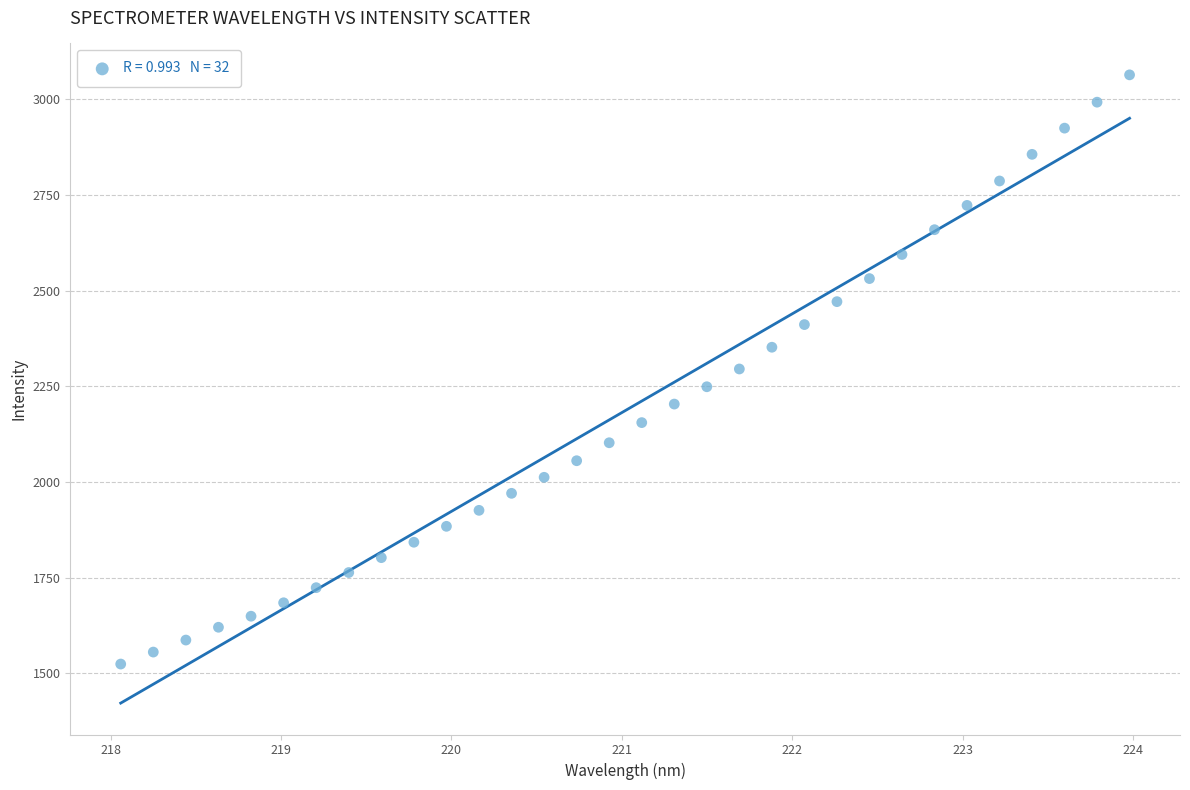

What is the range of Y values (max minus min)?

1539.4